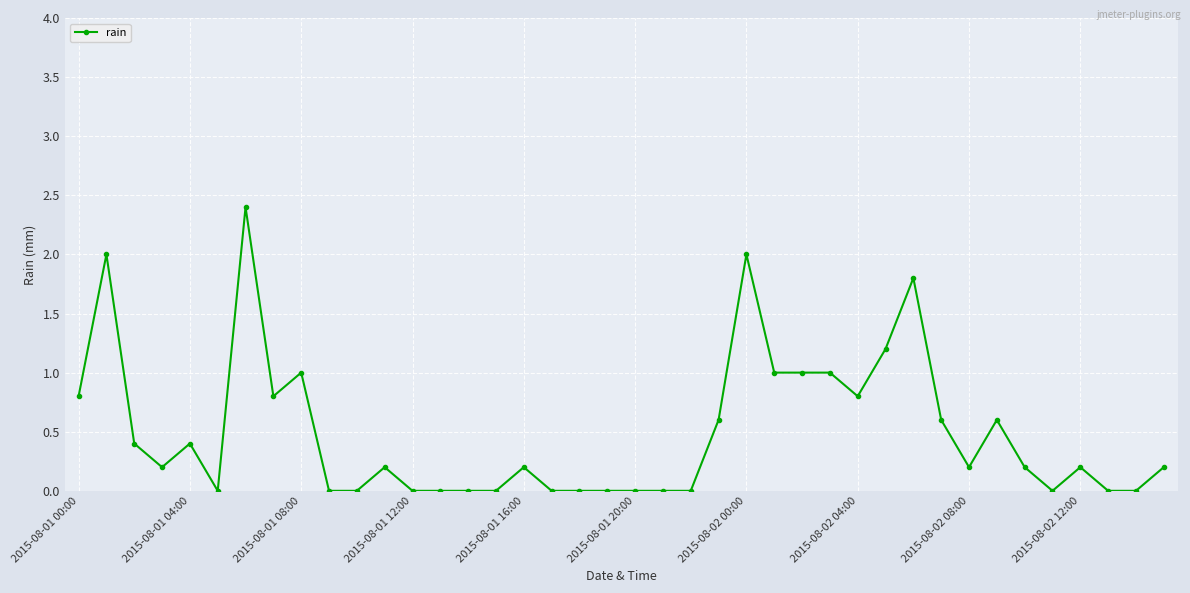

How many lines are shown in the chart?

1